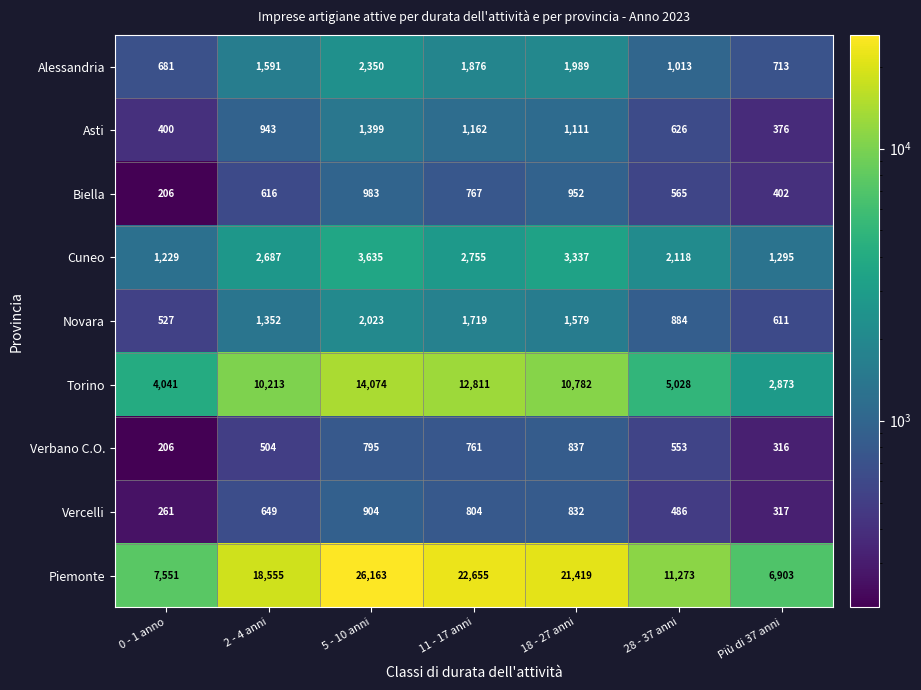

How many distinct data groups are displayed?

9